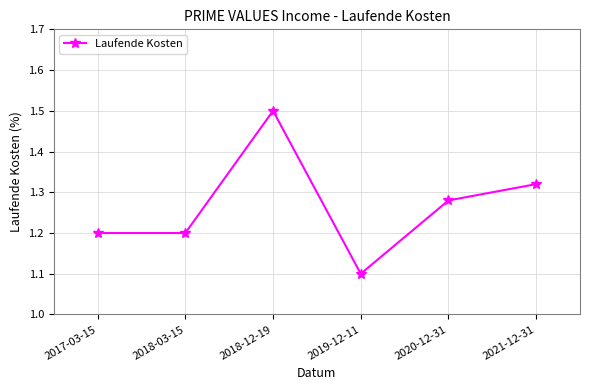

What is the label of the 5th point from the right?

2018-03-15